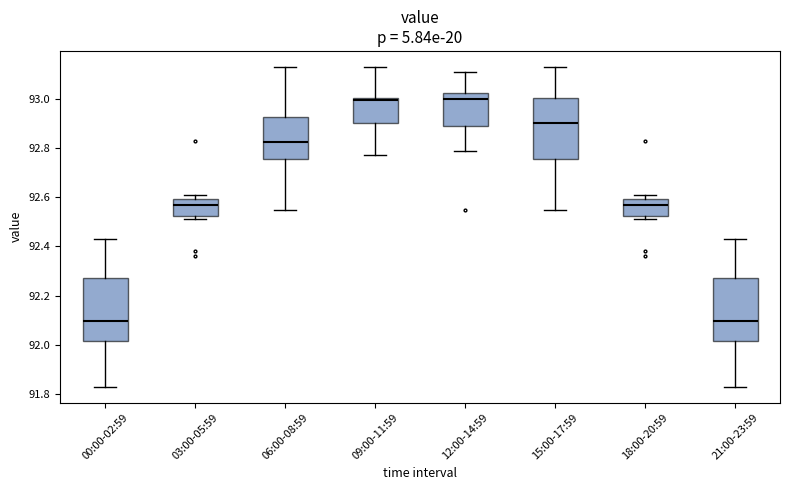

Reading left to right, read every box against the y-axis: the position of its median line, the range the box covers, and the ends of its whiskers. The values are not printed on the chart, so give them approximately, as read against the axis.

00:00-02:59: median 92.10, box 92.02 to 92.28, whiskers 91.84 to 92.44
03:00-05:59: median 92.58, box 92.52 to 92.60, whiskers 92.52 (just below the box's lower edge) to 92.62
06:00-08:59: median 92.82, box 92.76 to 92.92, whiskers 92.56 to 93.14
09:00-11:59: median 93.00 (just below the box's upper edge), box 92.90 to 93.00, whiskers 92.78 to 93.14
12:00-14:59: median 93.00, box 92.90 to 93.02, whiskers 92.80 to 93.12
15:00-17:59: median 92.90, box 92.76 to 93.00, whiskers 92.56 to 93.14
18:00-20:59: median 92.58, box 92.52 to 92.60, whiskers 92.52 (just below the box's lower edge) to 92.62
21:00-23:59: median 92.10, box 92.02 to 92.28, whiskers 91.84 to 92.44